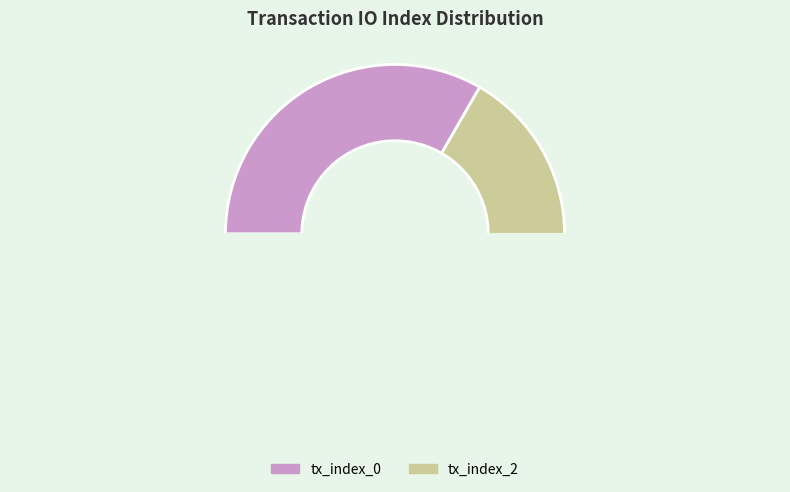

Is there any slice that represents more than half of the pie?

Yes